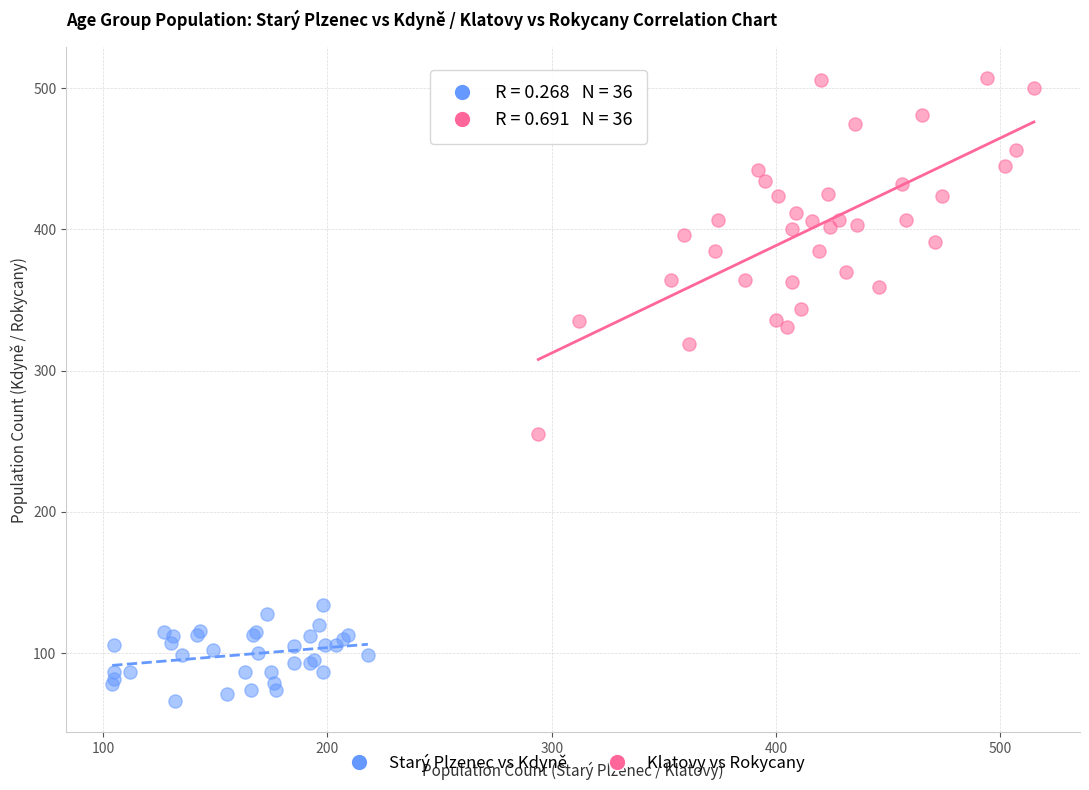

Which series contains the highest Y value?

Klatovy vs Rokycany